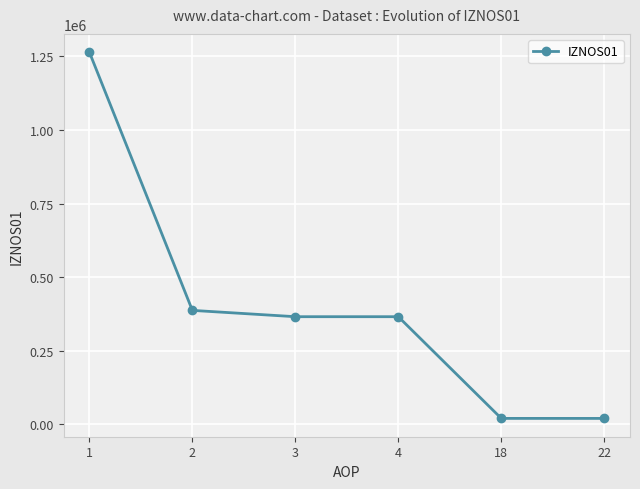

Approximately how many times larger is the value at 1 compared to 2?

3.3